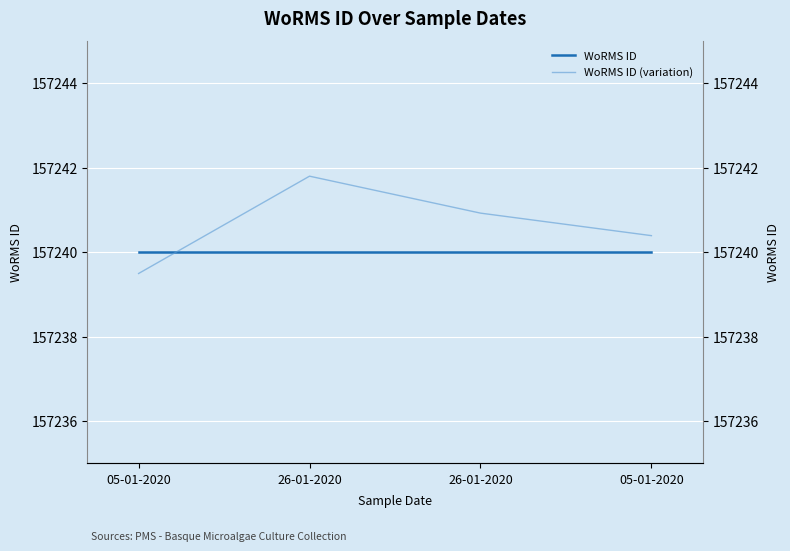

What is the maximum value shown in the chart?

157241.8